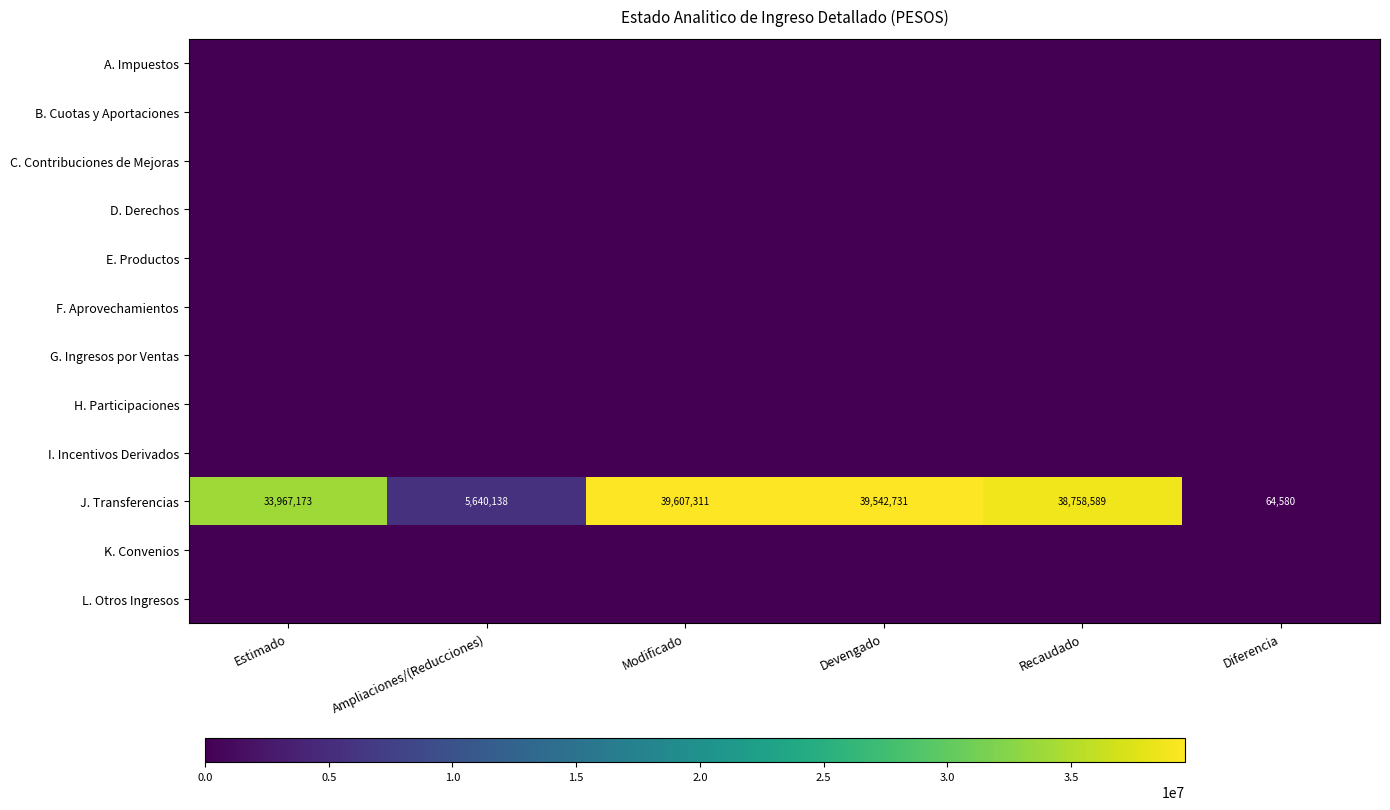

What is the difference between the J. Transferencias values at Recaudado and Diferencia?

38694009